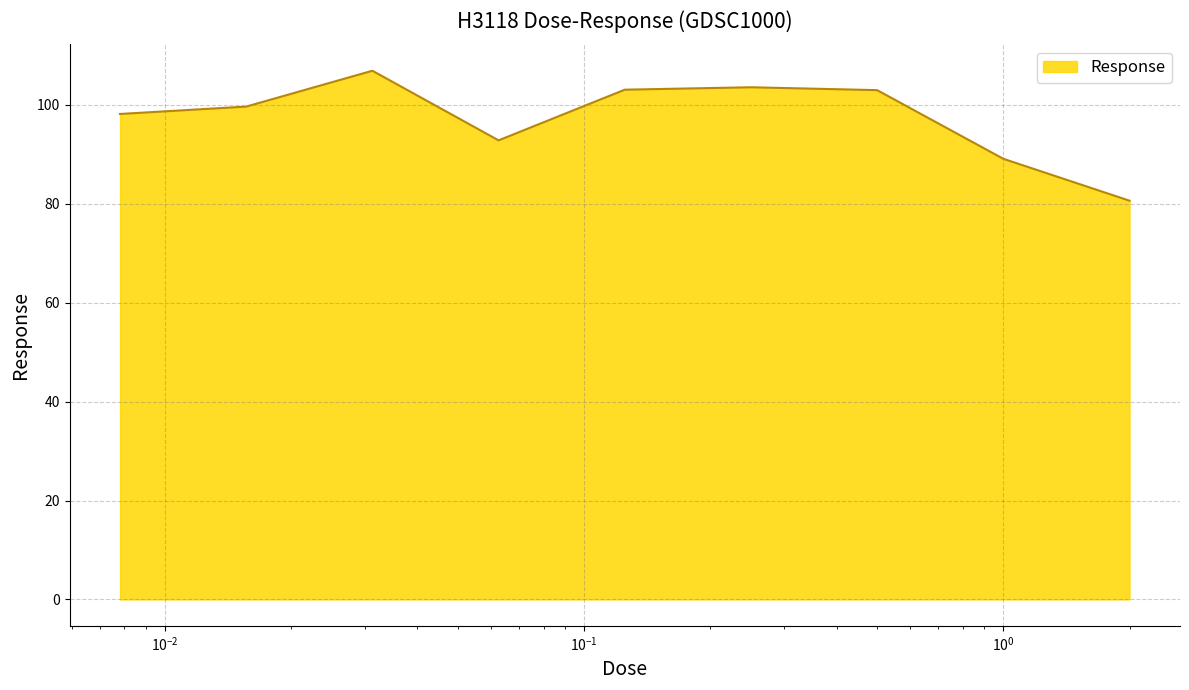

What is the maximum value shown in the chart?

106.9